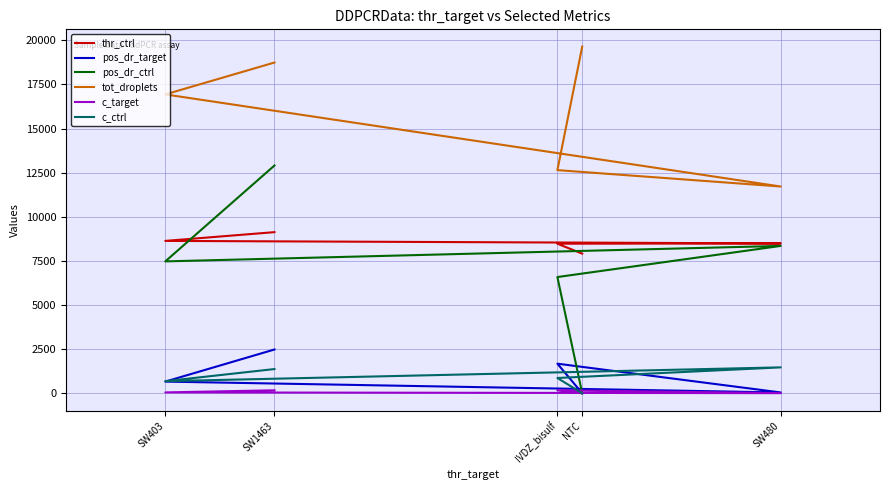

Reading right to left, what are all the values shown in this chart?

thr_ctrl: 7910.0	8473.0	8489.0	8632.0	9128.0
pos_dr_target: 0.0	1675.0	44.0	660.0	2479.0
pos_dr_ctrl: 0.0	6584.0	8348.0	7471.0	12905.0
tot_droplets: 19638.0	12642.0	11713.0	16933.0	18739.0
c_target: 0.0	167.0	4.4	46.7	166.7
c_ctrl: 0.0	864.4	1466.0	683.9	1371.0